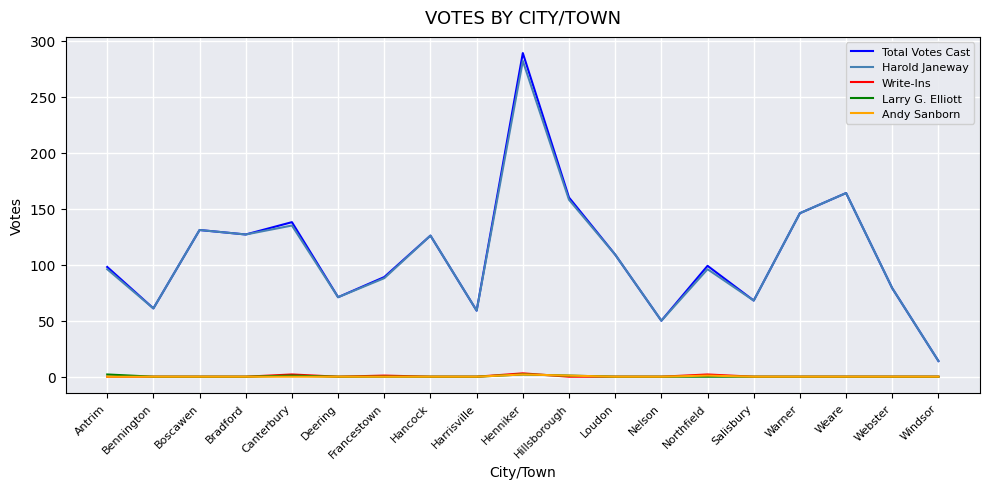

True or false: Total Votes Cast and Andy Sanborn intersect in this chart.

False